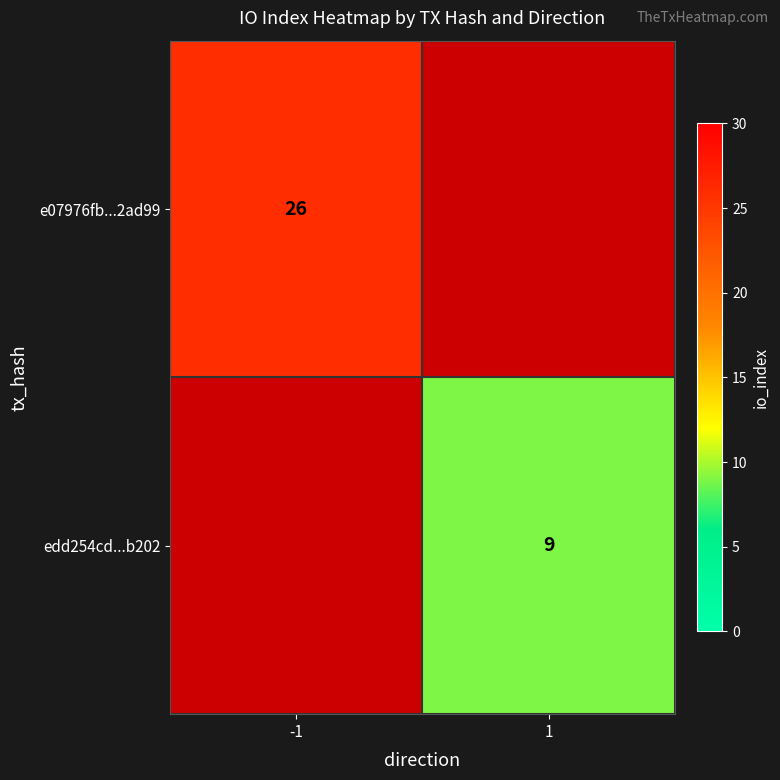

True or false: edd254cd...b202 has a value of 9 at 1.

True